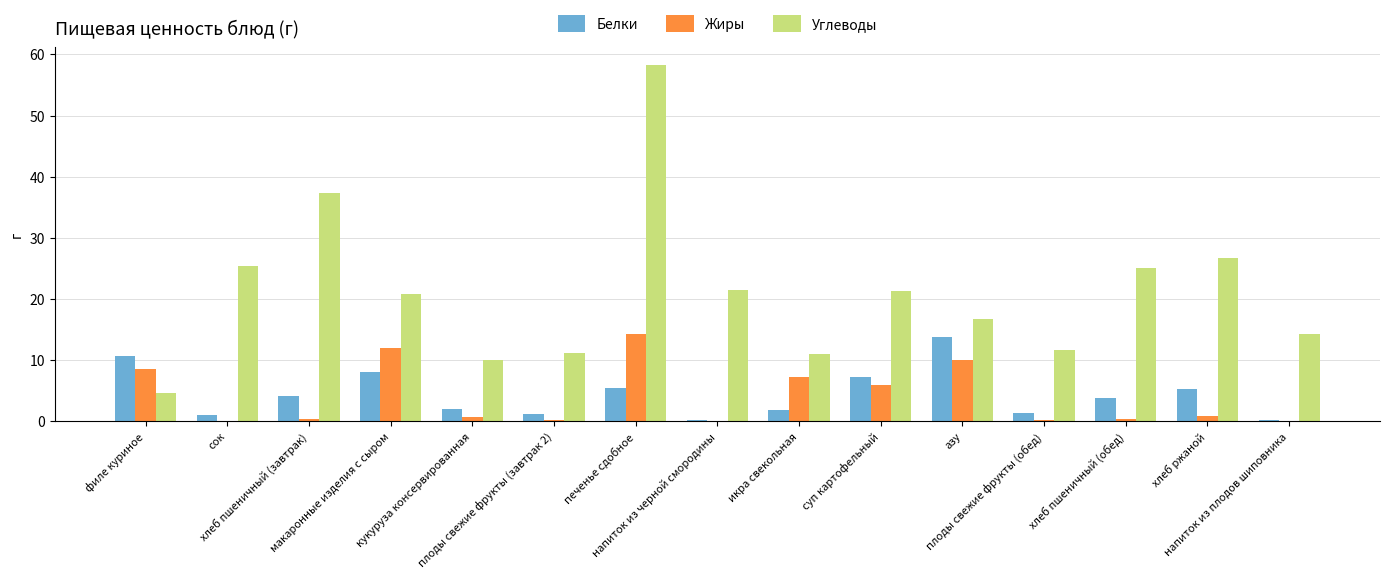

What is the sum of all Жиры values?

61.4